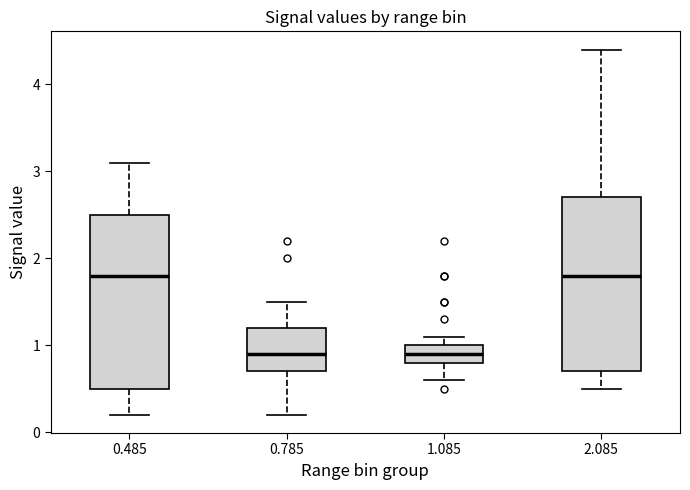

Reading left to right, read every box against the y-axis: the position of its median line, the range the box covers, and the ends of its whiskers. The values are not printed on the chart, so give them approximately, as read against the axis.

0.485: median 1.8, box 0.5 to 2.5, whiskers 0.2 to 3.1
0.785: median 0.9, box 0.7 to 1.2, whiskers 0.2 to 1.5
1.085: median 0.9, box 0.8 to 1.0, whiskers 0.6 to 1.1
2.085: median 1.8, box 0.7 to 2.7, whiskers 0.5 to 4.4